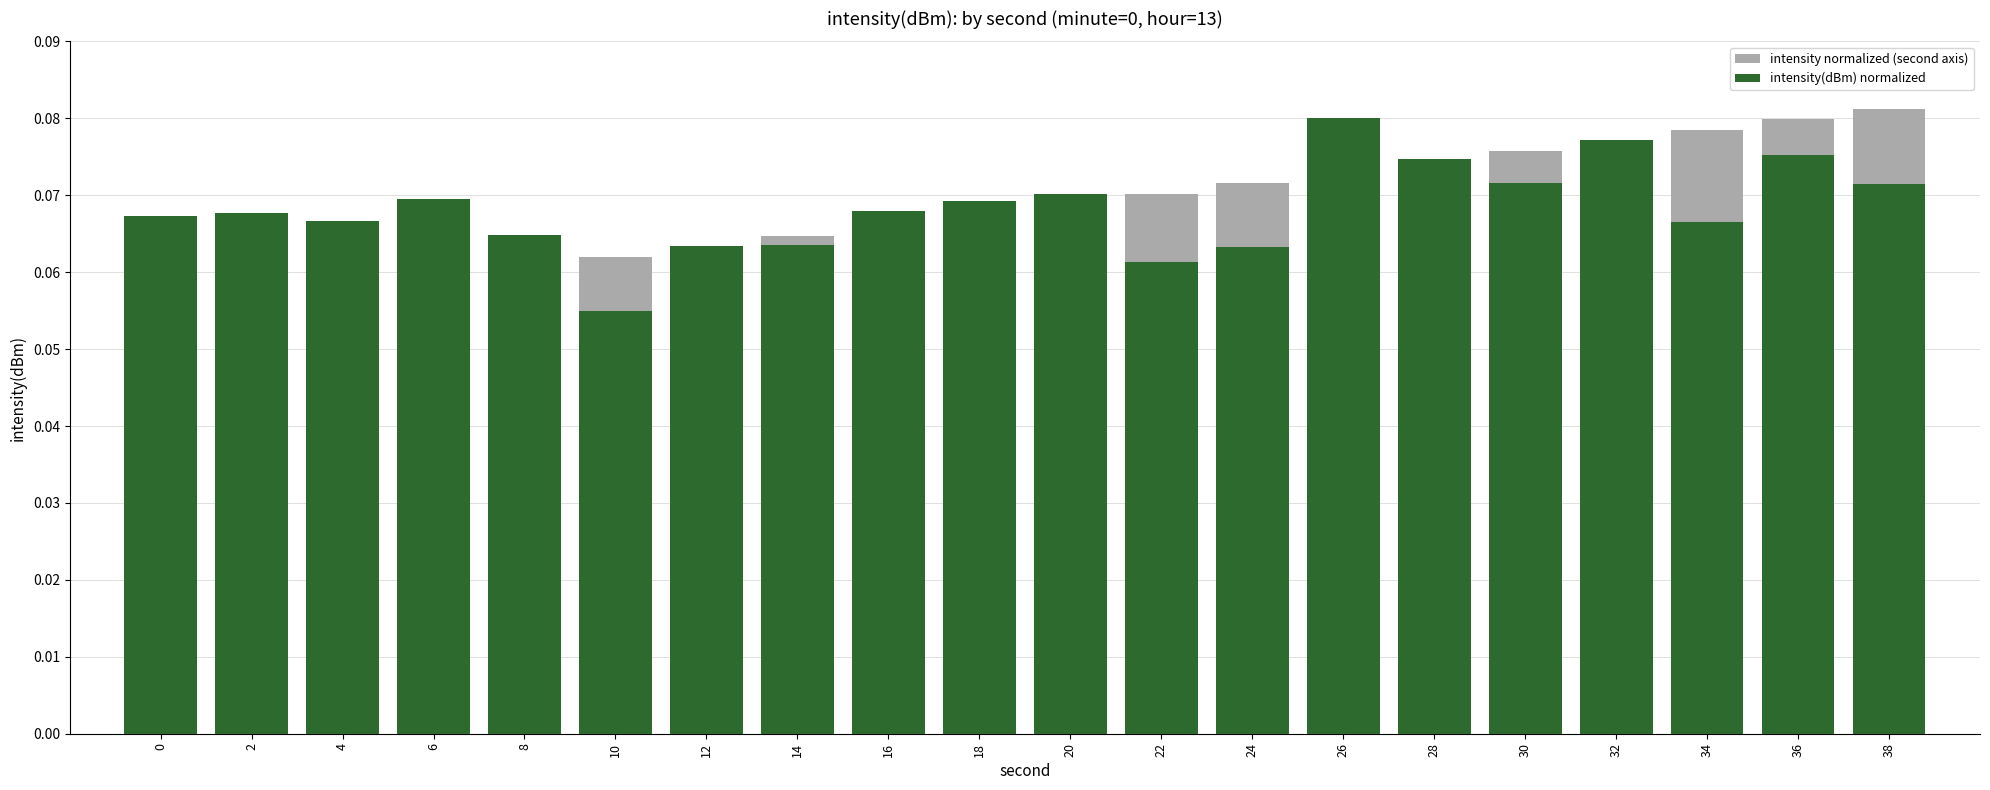

Which category has the highest value across all series?

38